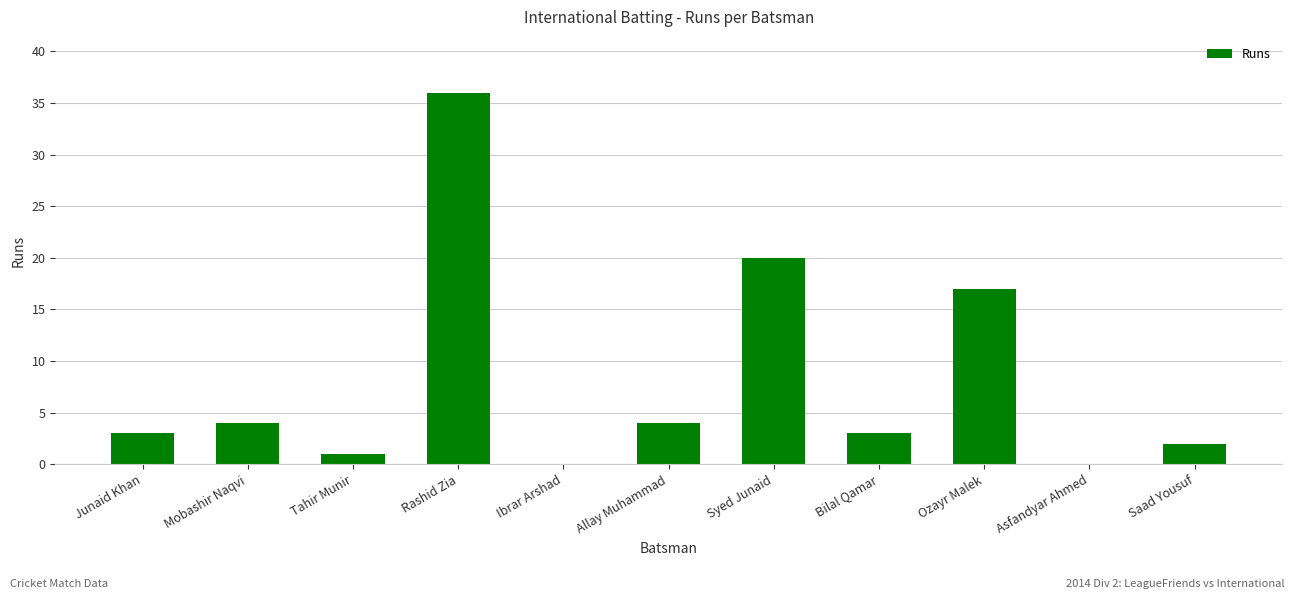

What is the sum of all values?

90